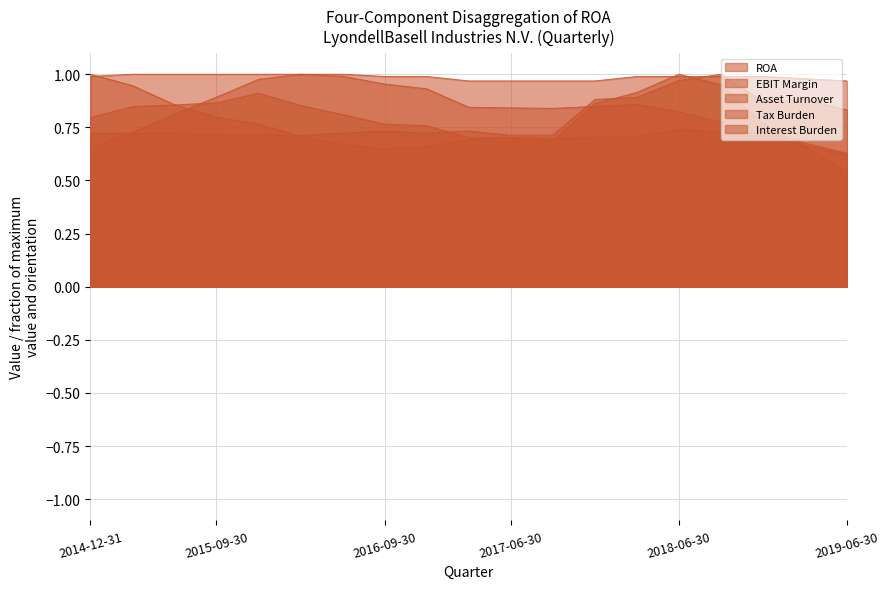

True or false: Tax Burden has more than 0 interior local peaks.

True